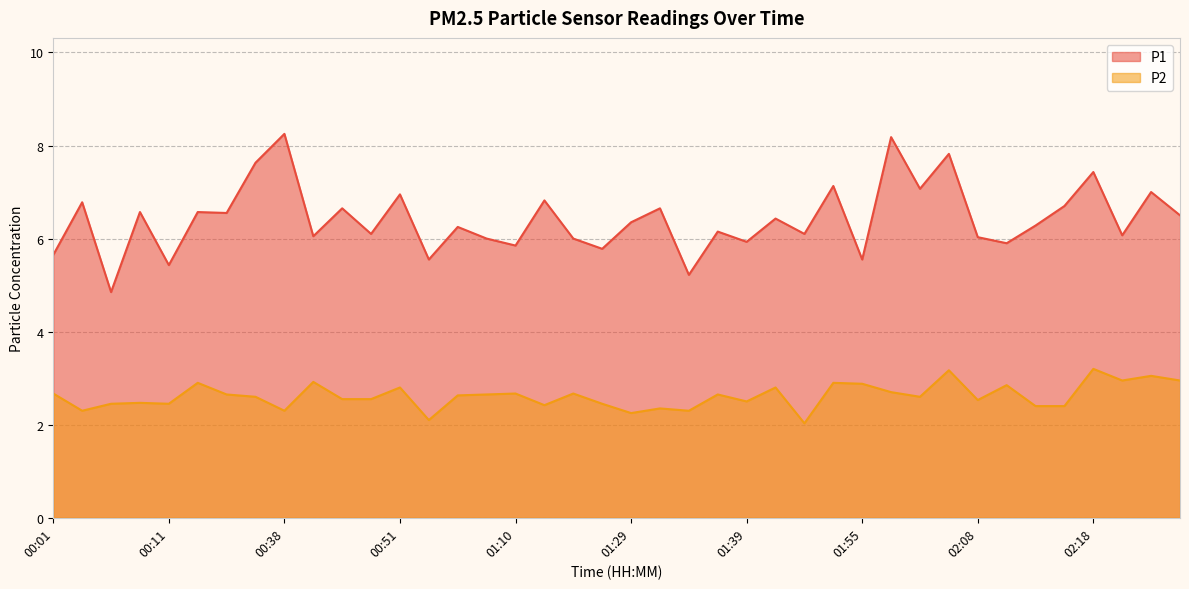

Rank the series by their average value, from highest to lowest.

P1, P2